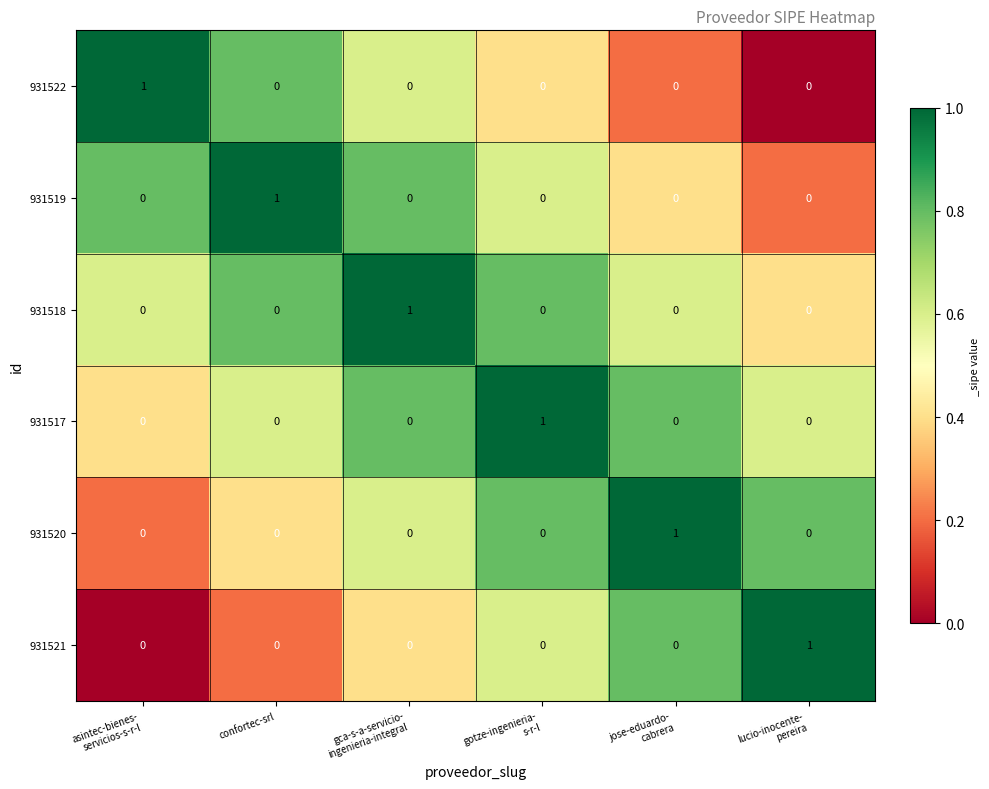

Is it true that 931519 equals 2 at confortec-srl?

False